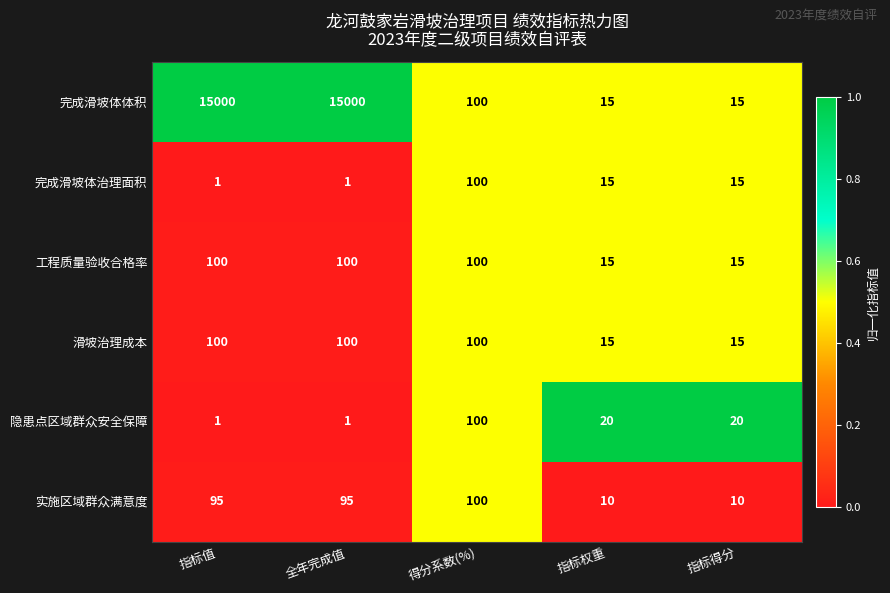

Is the value of 隐患点区域群众安全保障 at 得分系数(%) greater than the value of 滑坡治理成本 at 指标权重?

Yes